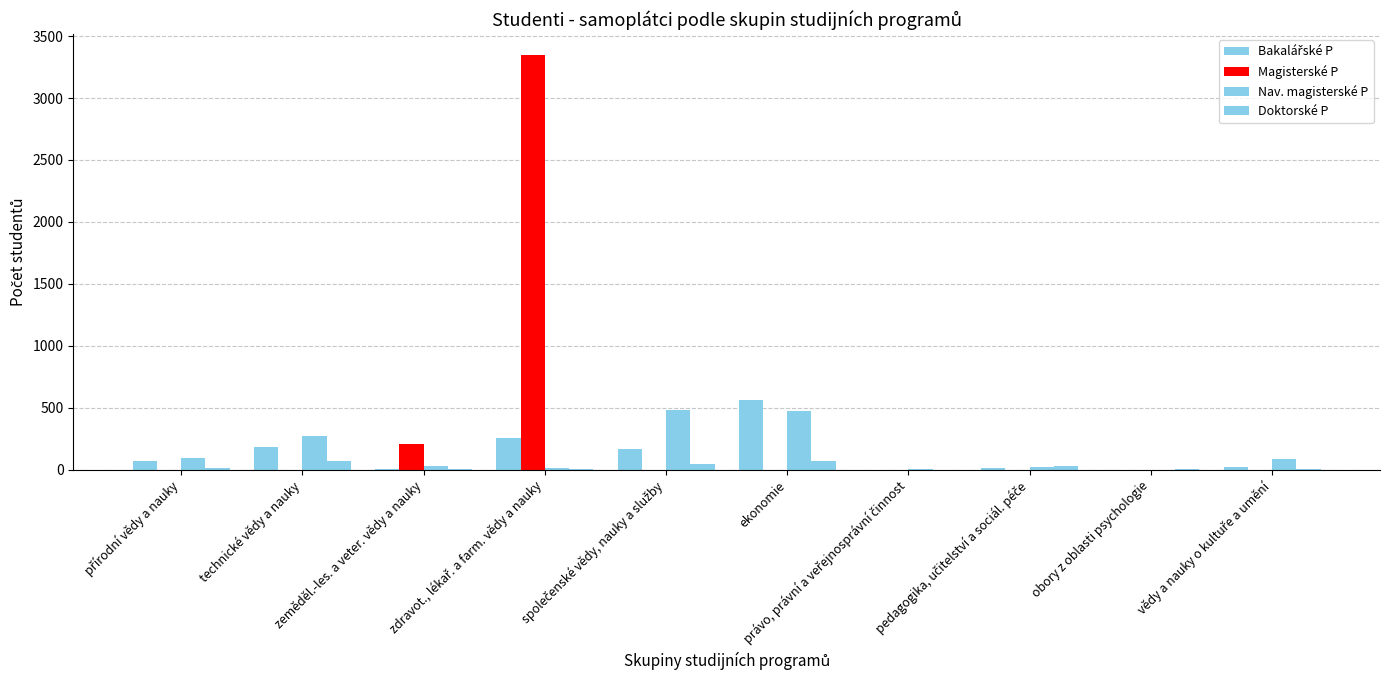

What is the average value of the Bakalářské P series?

126